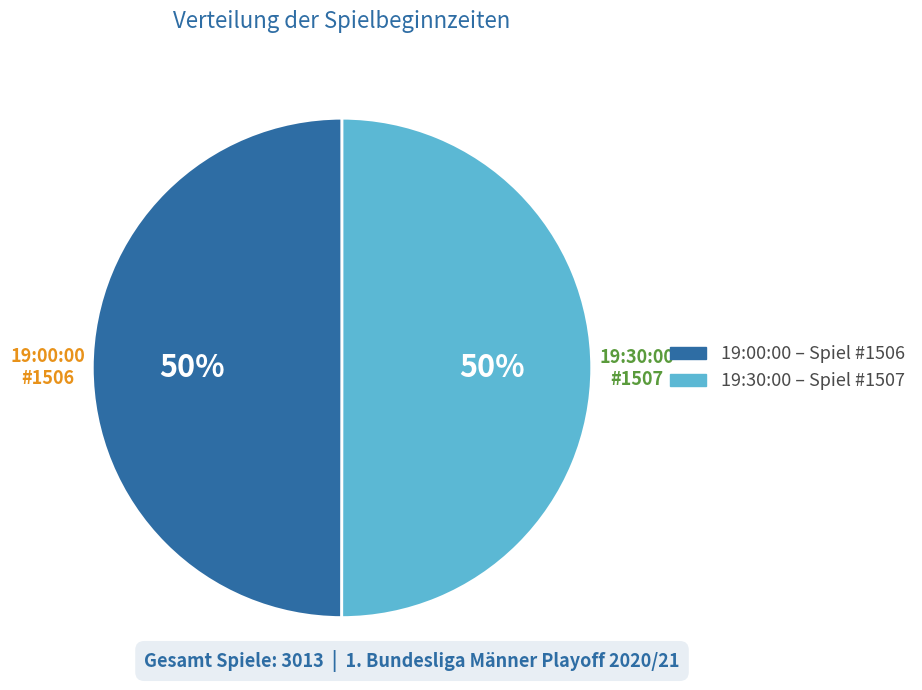

What is the ratio of the value at 19:30:00 to the value at 19:00:00?

1.0